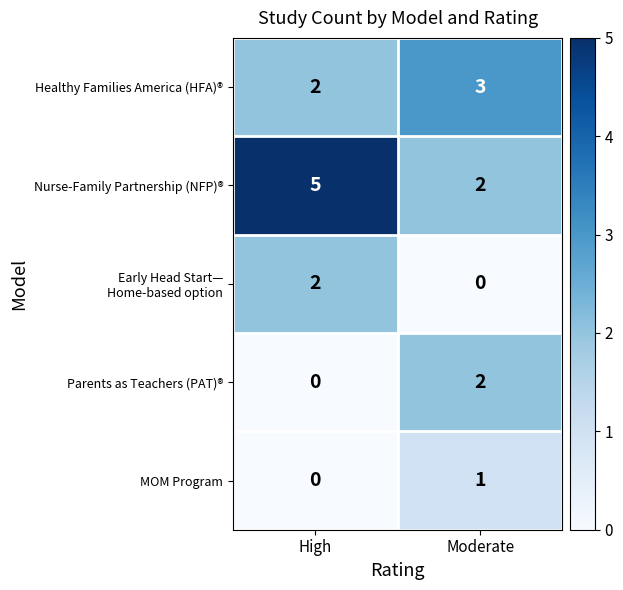

Rank the categories by Nurse-Family Partnership (NFP)® value from lowest to highest.

Moderate, High